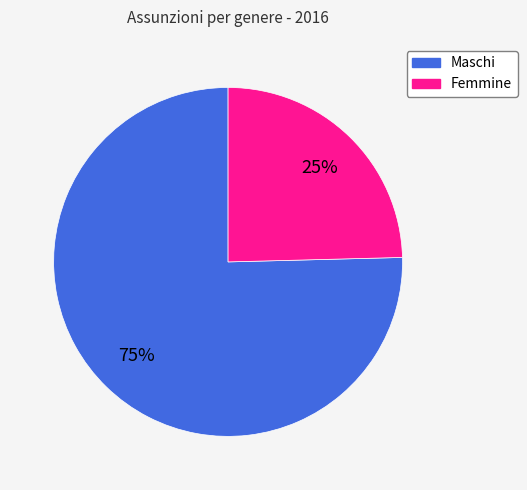

The Maschi slice represents 68% of the pie. True or false?

False